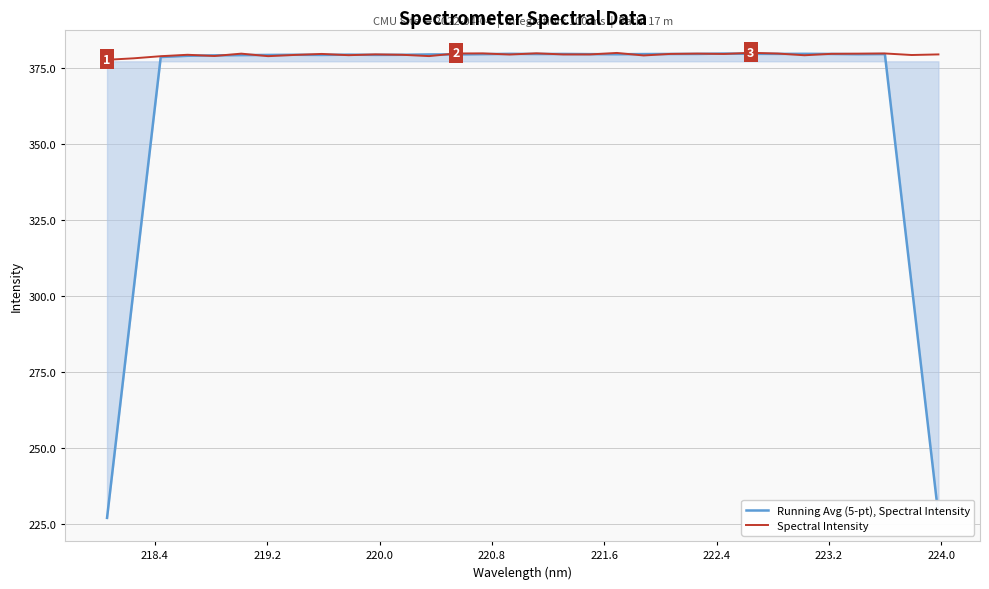

Which series has the largest range (max minus min)?

Running Avg (5-pt), Spectral Intensity